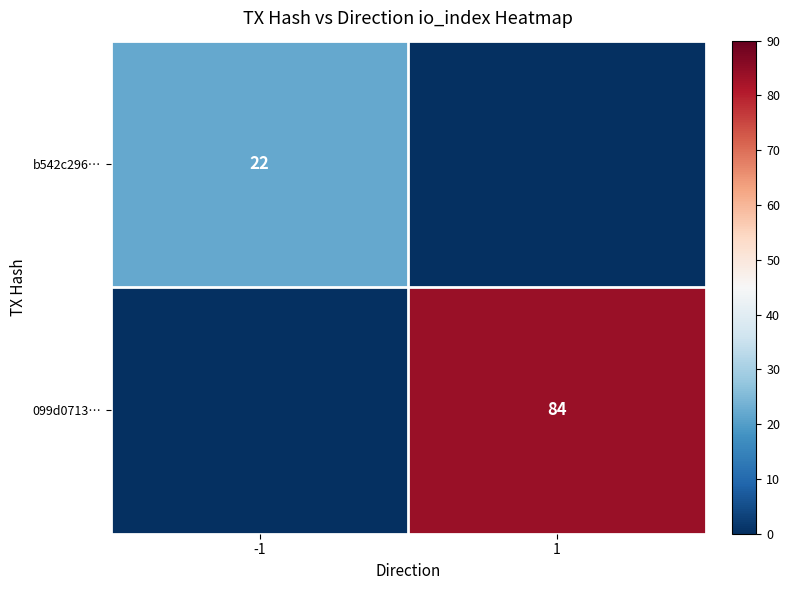

The b542c296… series shows 35 at -1. True or false?

False